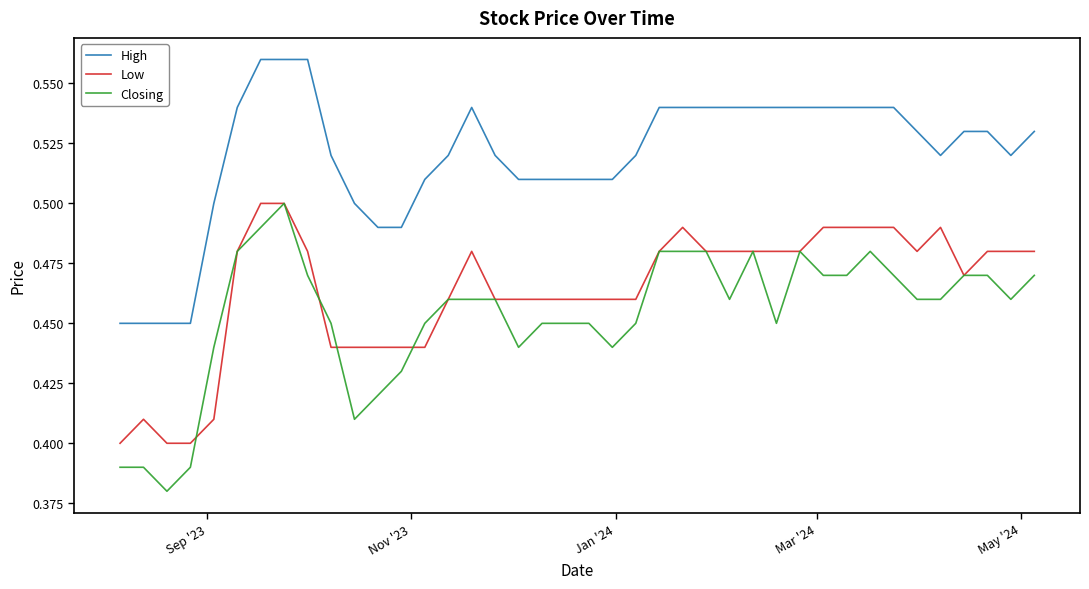

What is the difference between the maximum and minimum values in the Closing series?

0.1